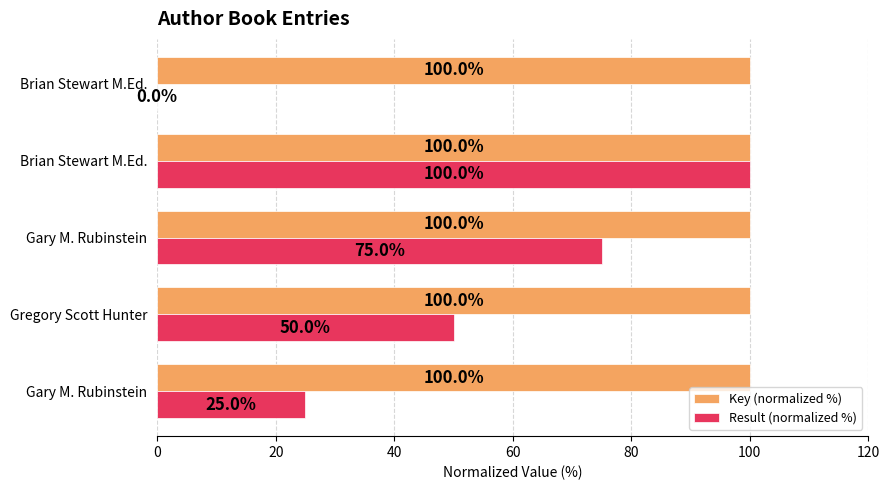

How many series are shown in this chart?

2